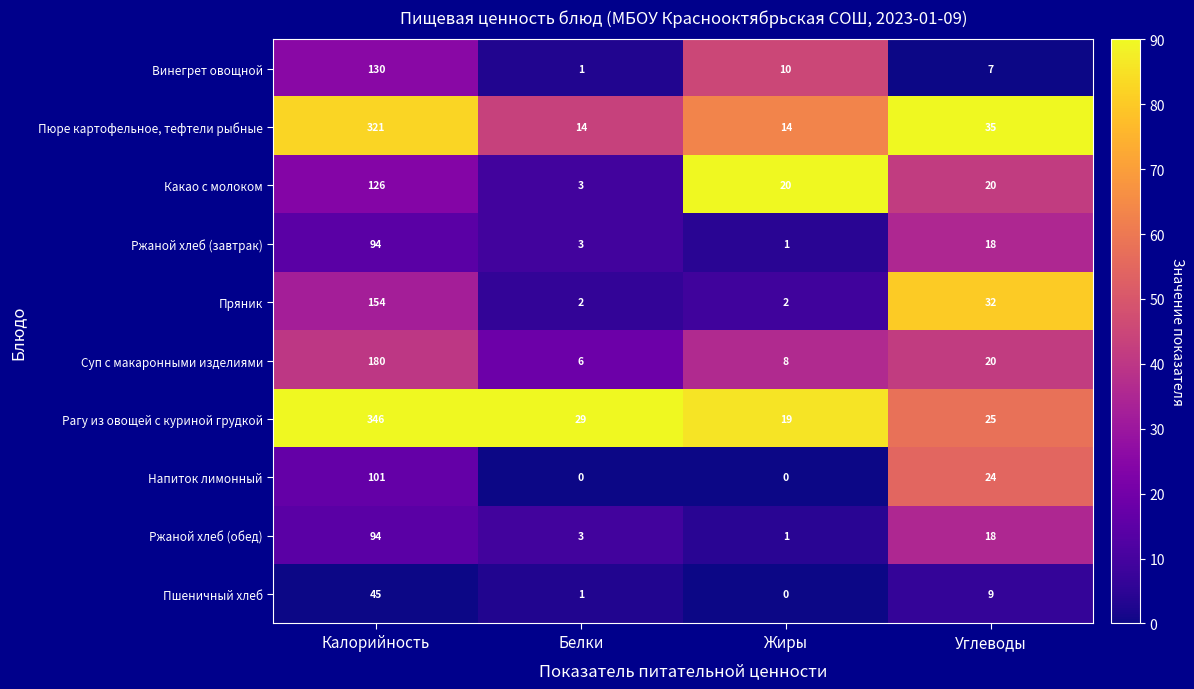

What is the difference between the maximum and minimum values in the Какао с молоком series?

123